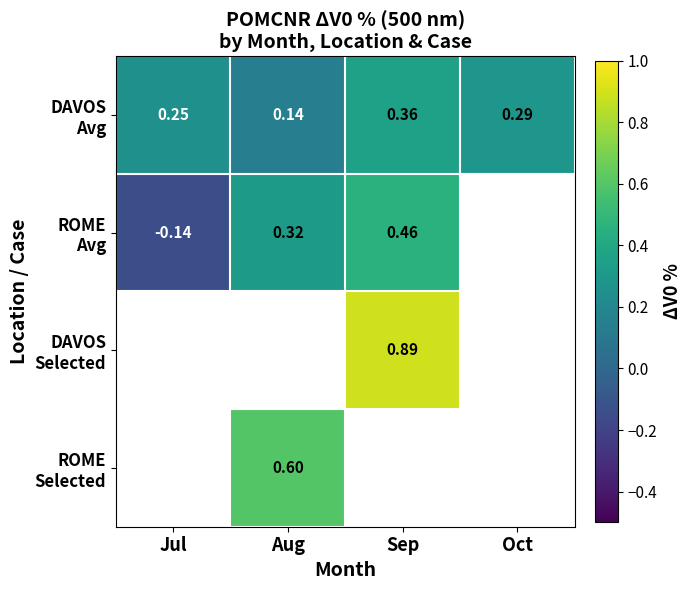

How many DAVOS Avg values are between 0 and 1?

4